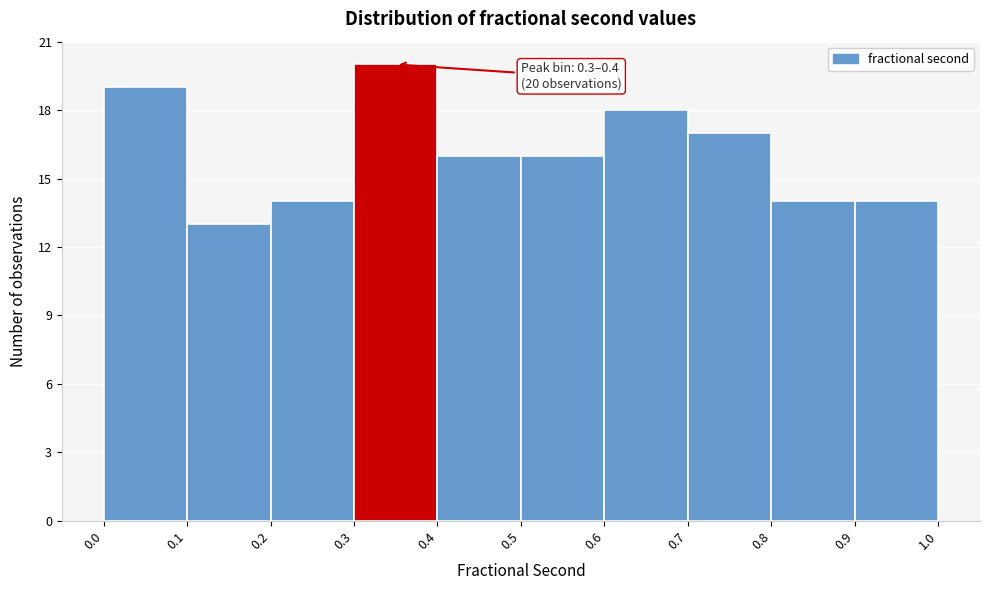

Which range on the x-axis has the tallest bar?

0.3 to 0.4